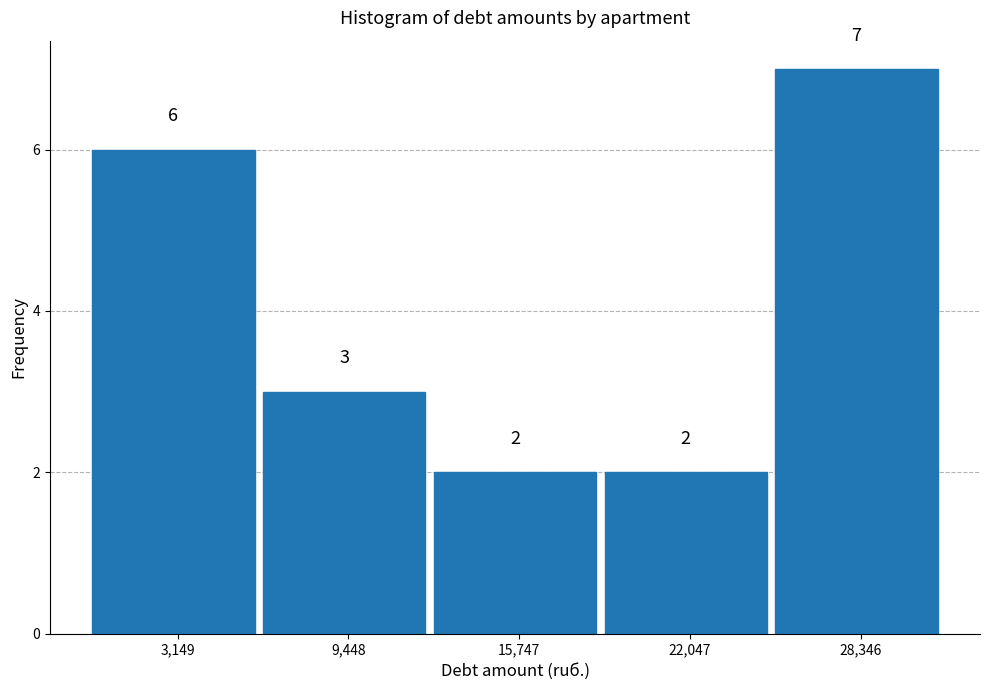

What is the height of the bar covering 25000 to 31000 on the x-axis? The bar edges are not printed on the chart, so give them approximately, as read against the axis.

7